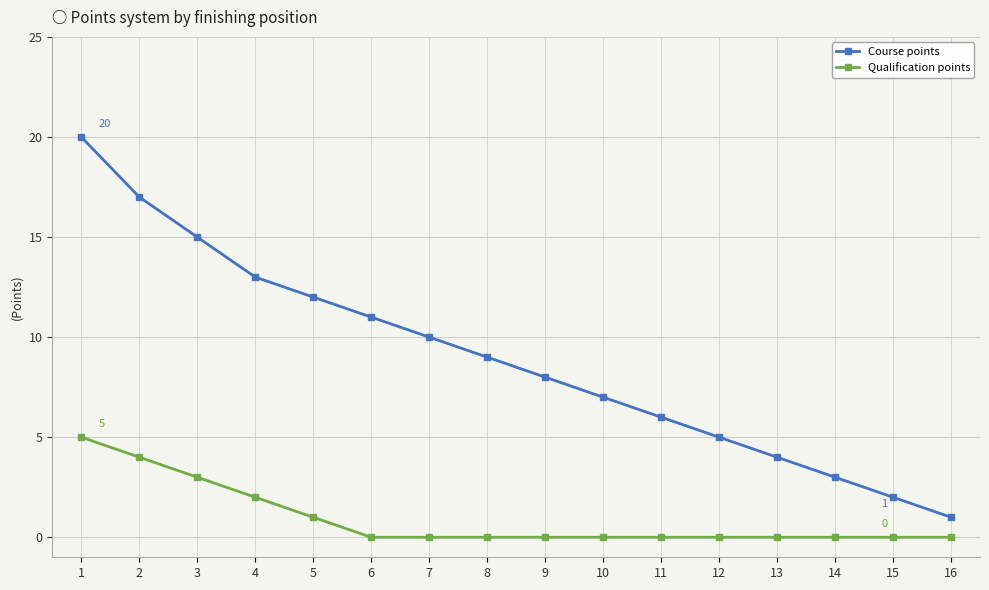

How many distinct data groups are displayed?

2